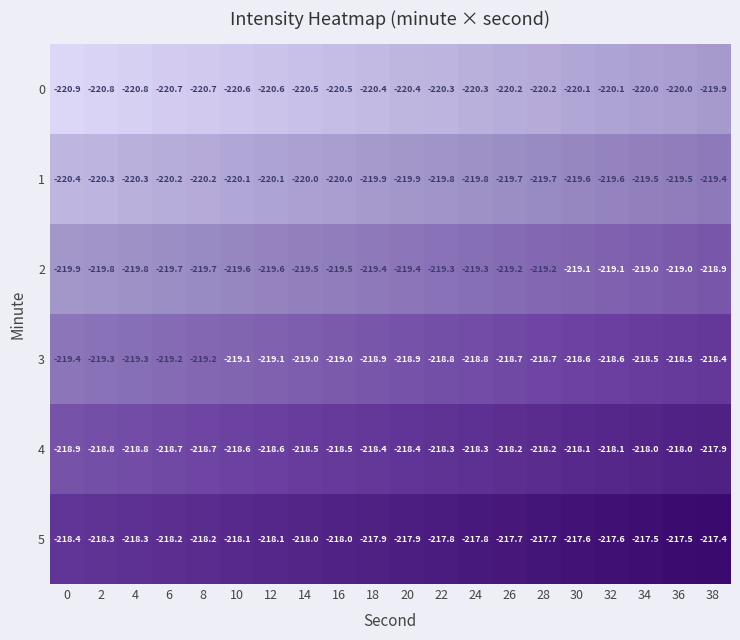

List the series in order of their peak value, highest first.

5, 4, 3, 2, 1, 0